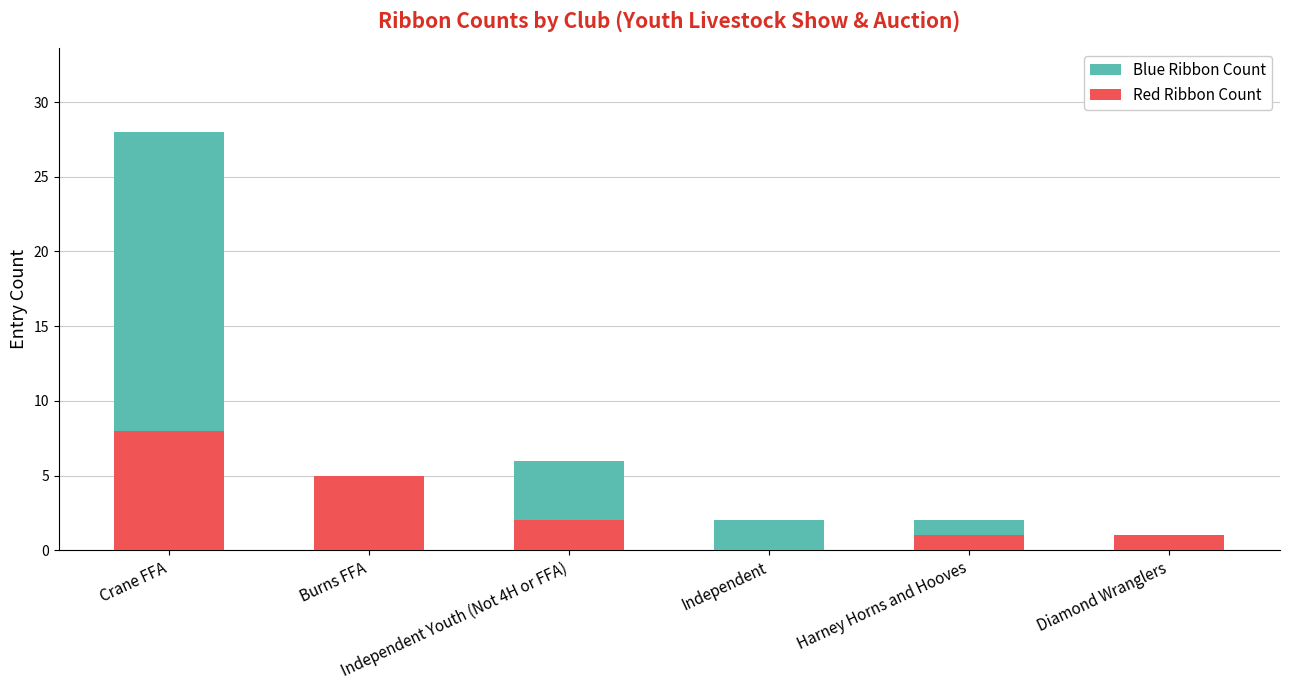

How many values in the Red Ribbon Count series are below 2?

3